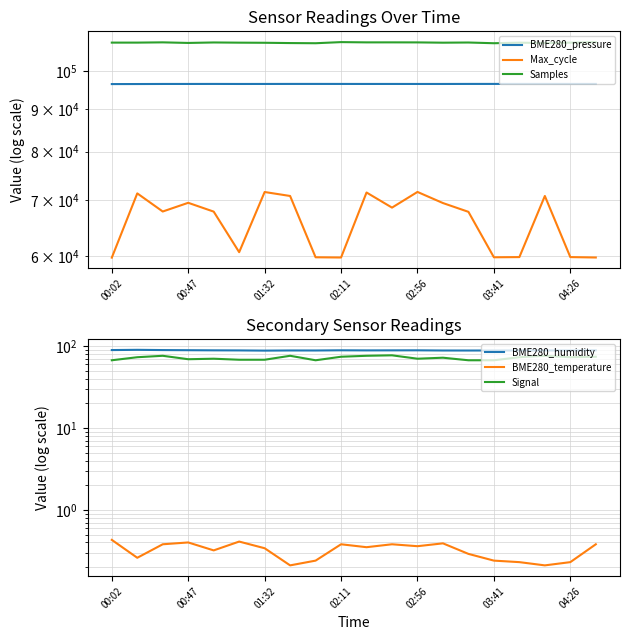

Which series has the largest total across all categories?

Samples